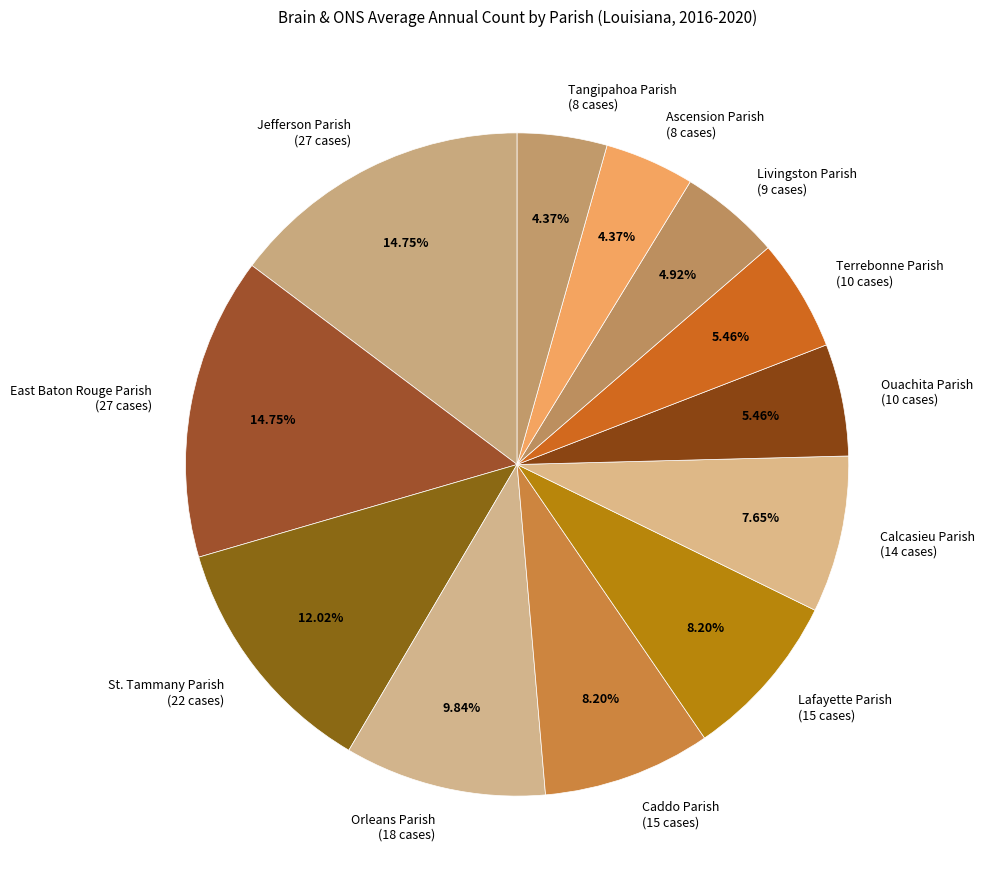

How many slices are in this pie chart?

12